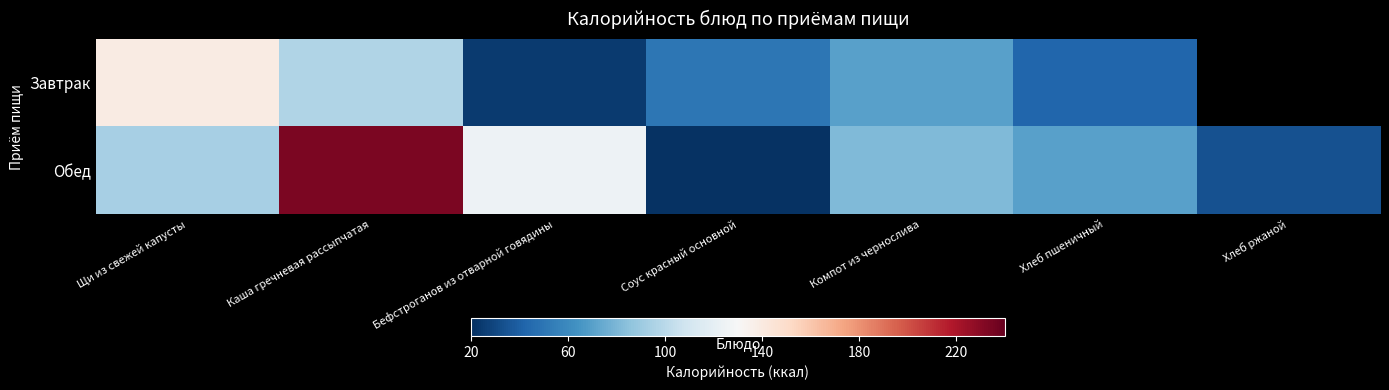

True or false: Завтрак has a value of 50.9 at Соус красный основной.

True